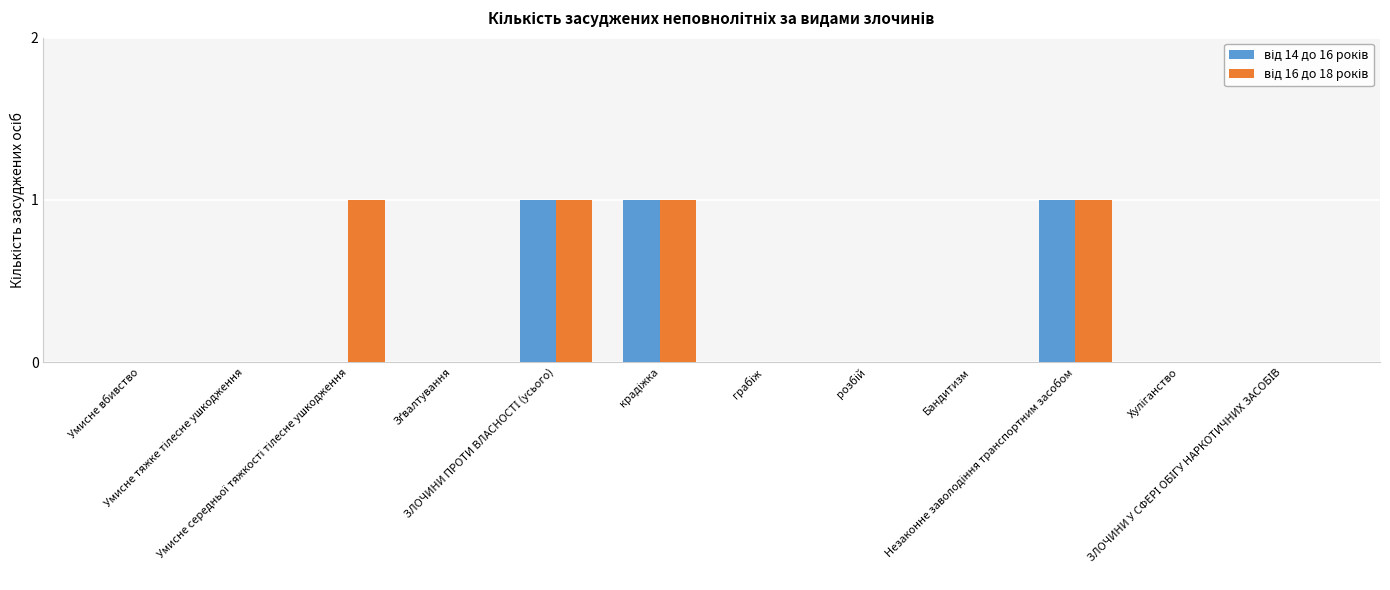

Are the bars grouped side by side (vs. stacked)?

Yes